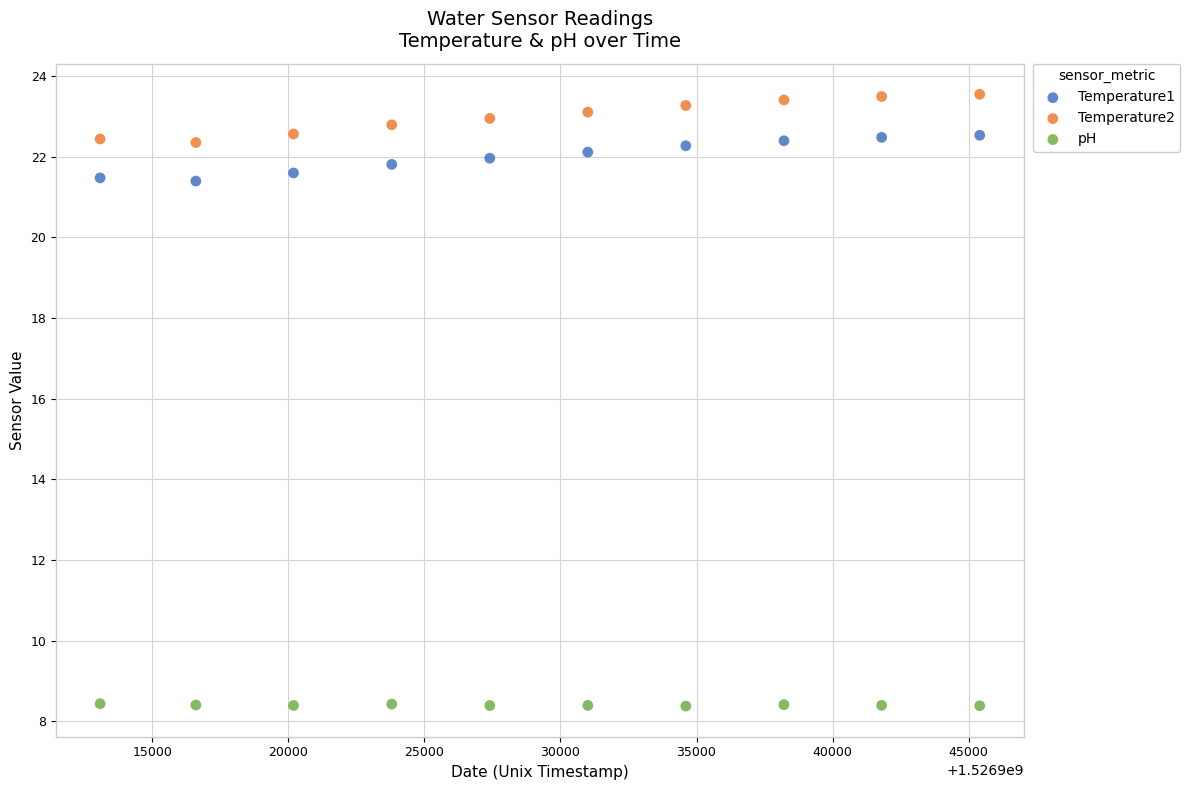

Which series reaches the minimum Y coordinate?

pH